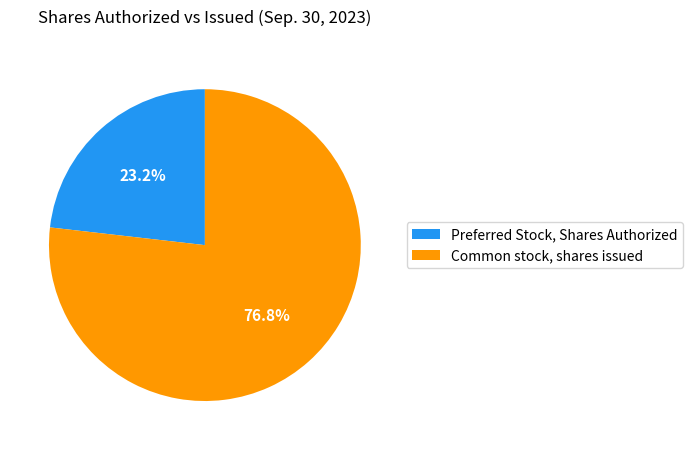

How much of the chart is everything except Preferred Stock, Shares Authorized?

76.8%